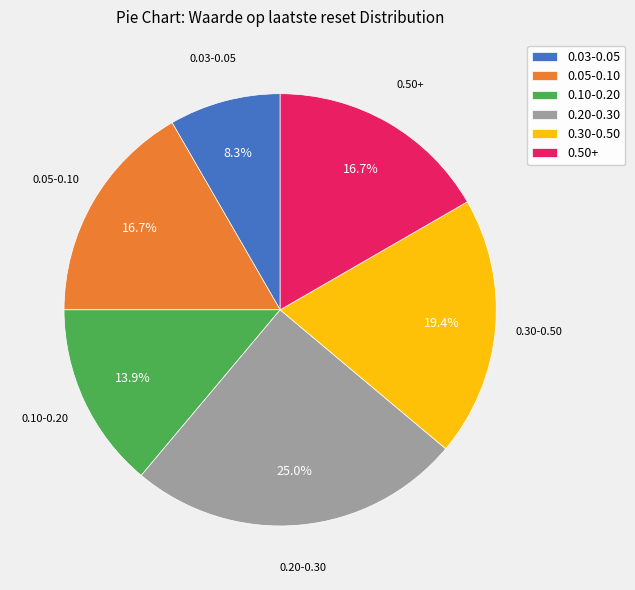

Is there a majority slice in this chart?

No